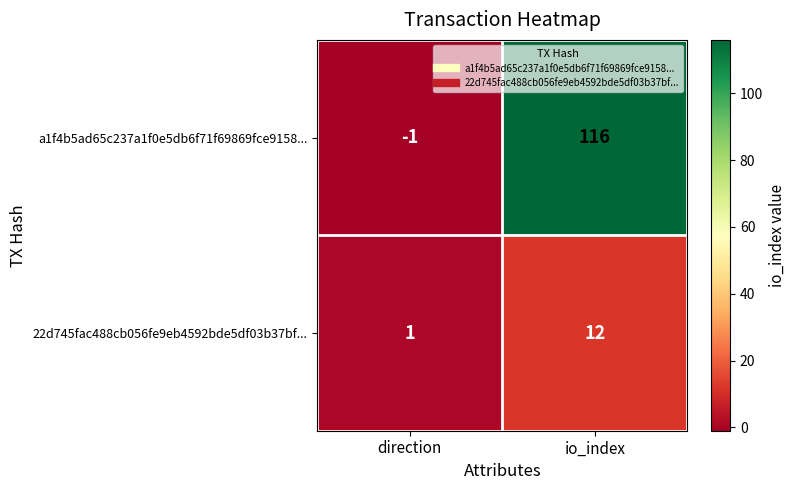

Where is a1f4b5ad65c237a1f0e5db6f71f69869fce9158... nearest to the value 57?

direction